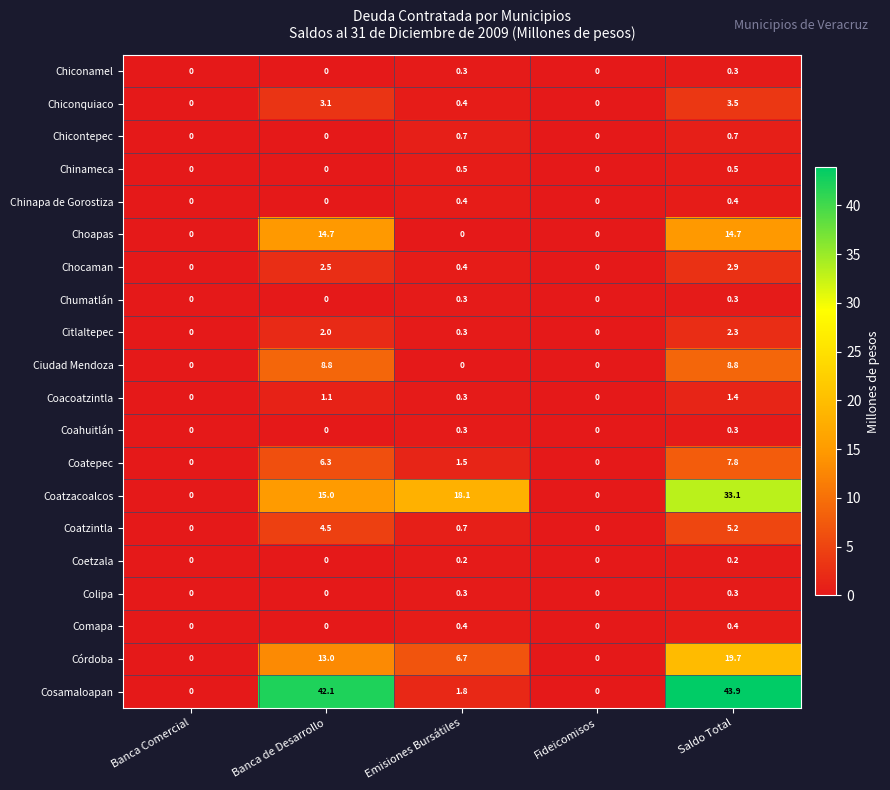

The value of Choapas at Banca de Desarrollo is 25.0. True or false?

False